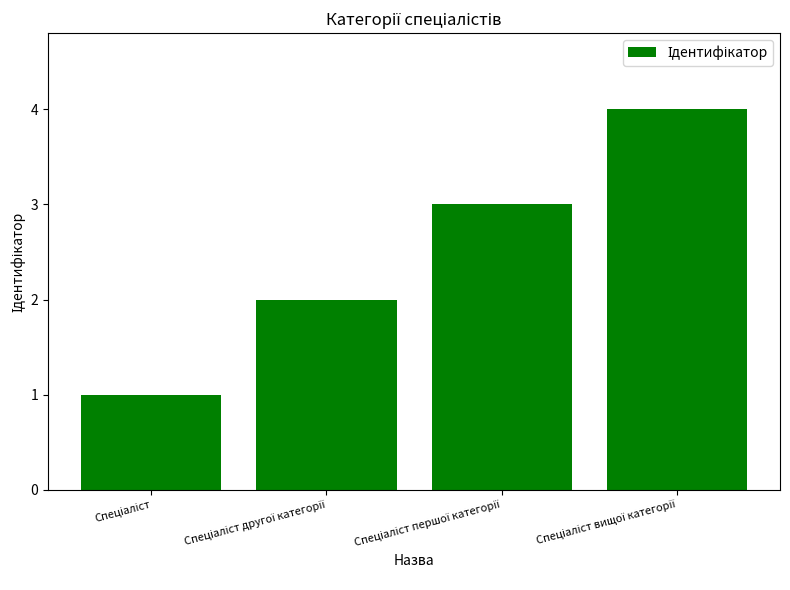

What is the difference between the maximum and minimum values?

3